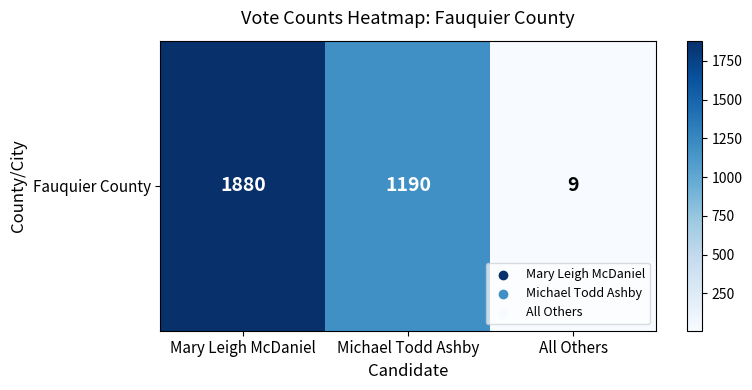

What is the greatest value displayed?

1880